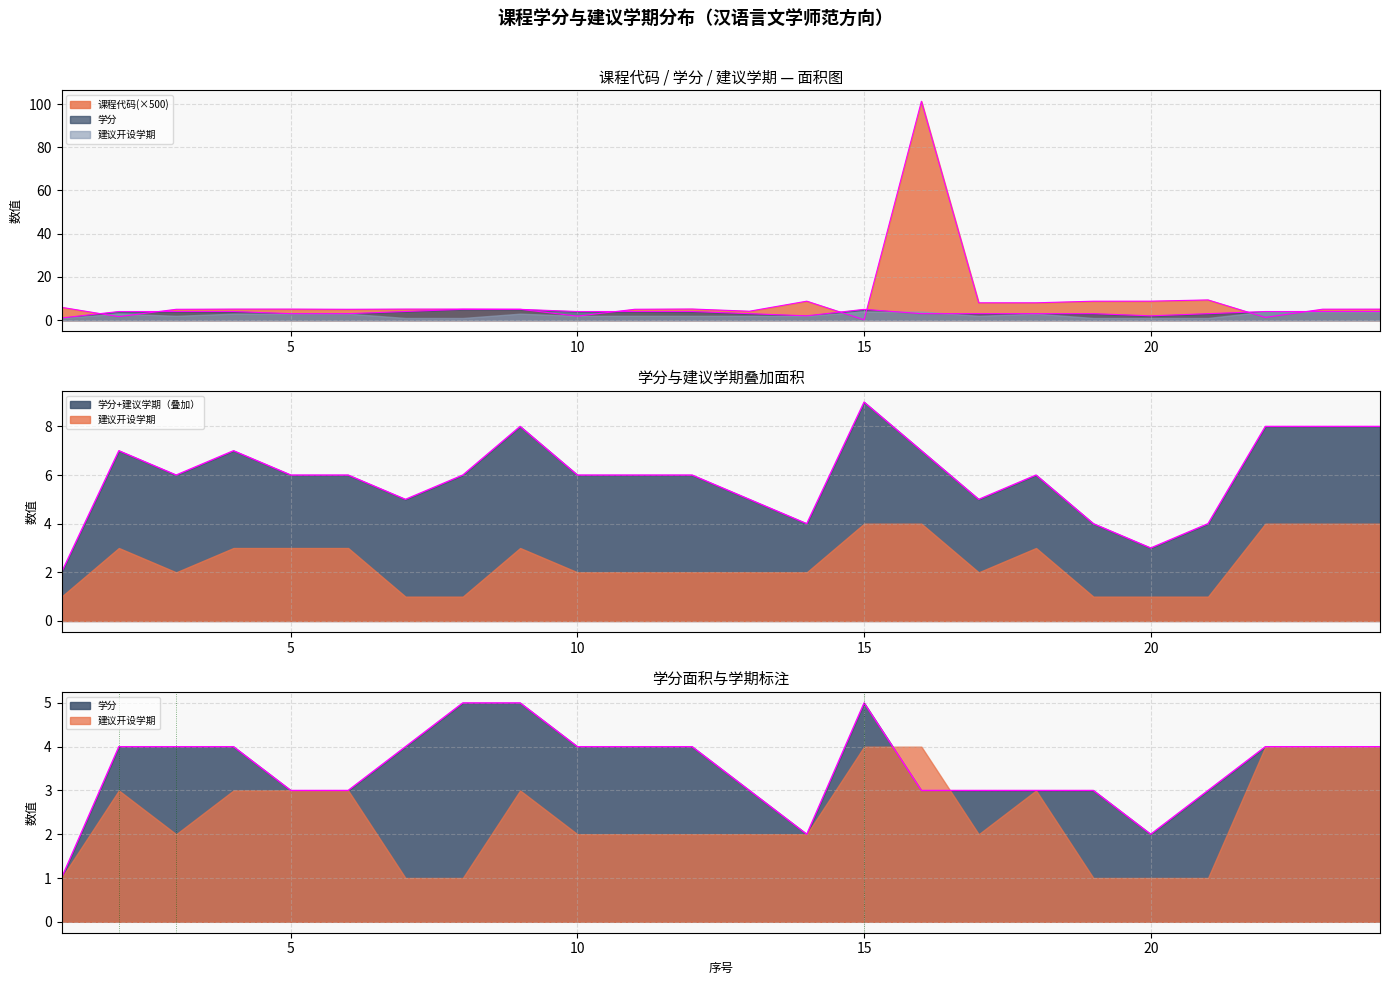

What is the sum of all 学分 values?

84.0